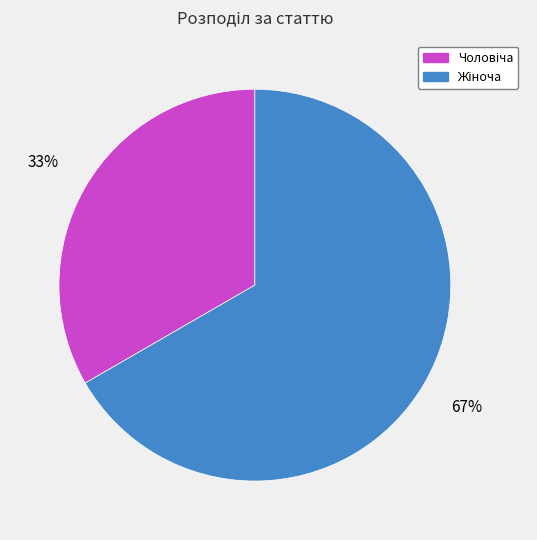

Does any single category account for the majority?

Yes